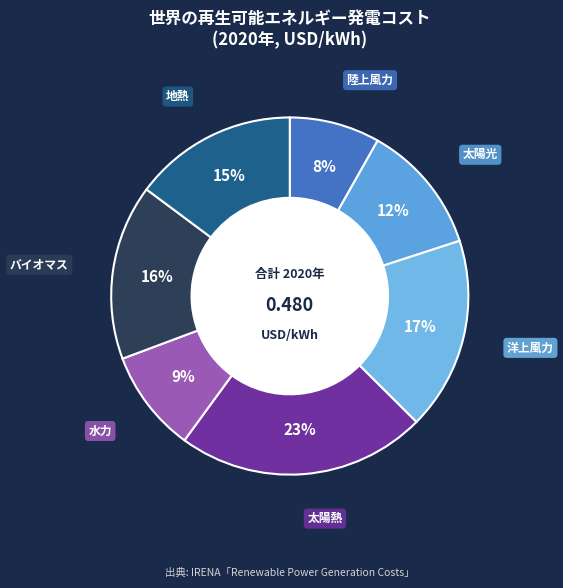

To the nearest percent, what is the combined percentage of 太陽光 and 陸上風力?

20%